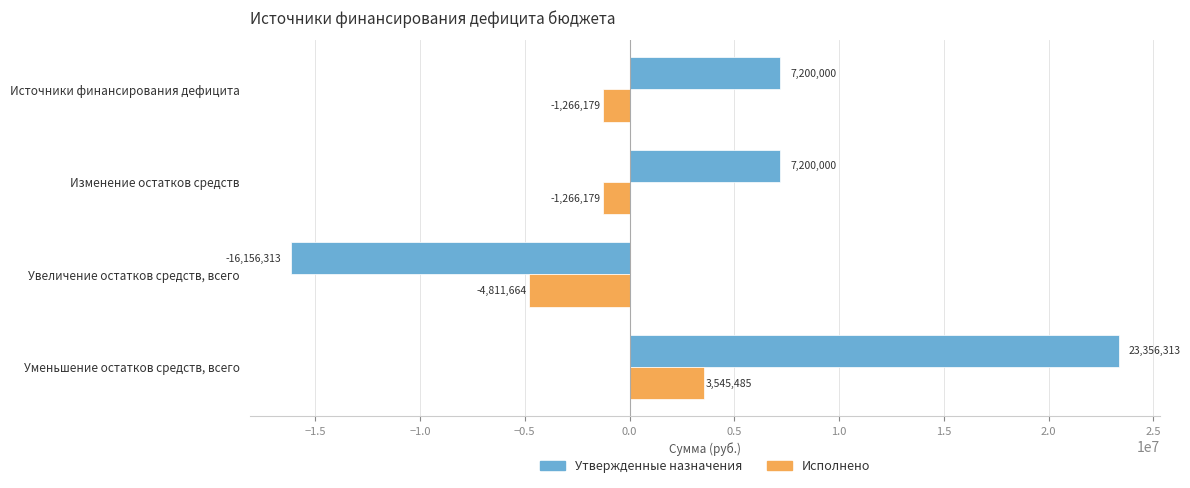

Which series has the widest spread of values?

Утвержденные назначения